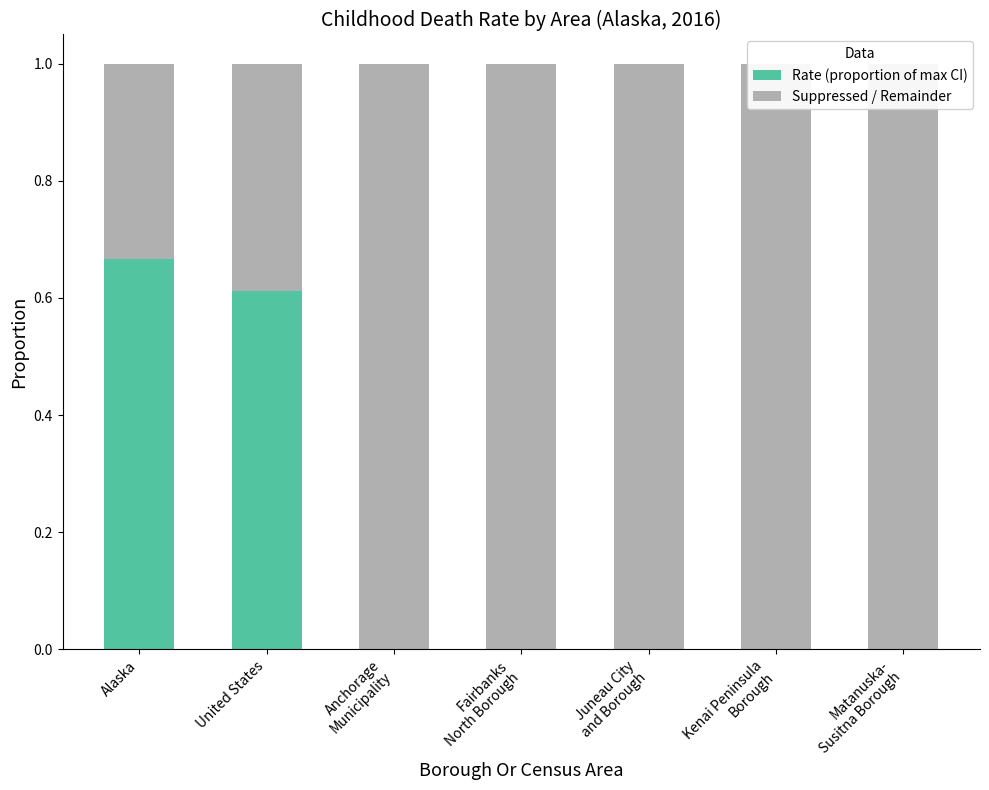

Which series has the largest total across all categories?

Suppressed / Remainder